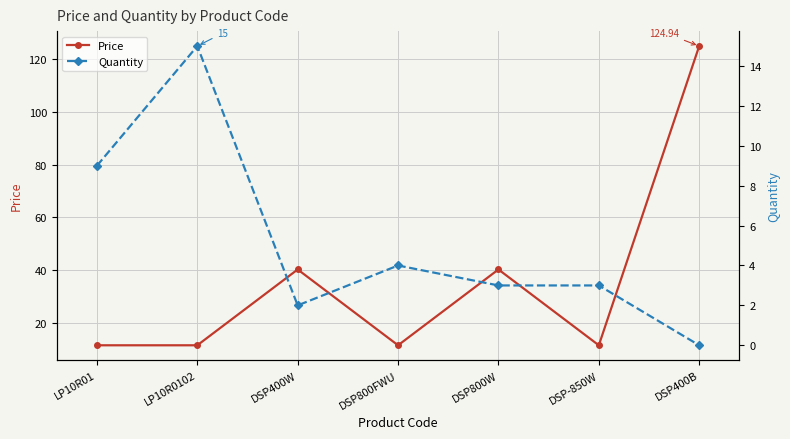

What is the total value across all series at DSP800W?

43.2